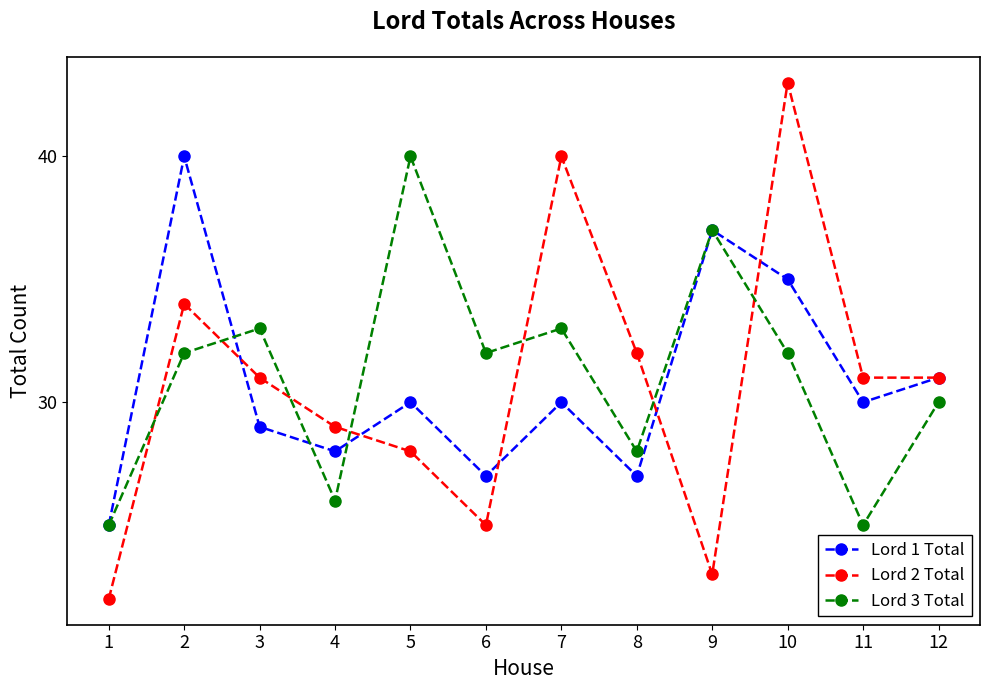

How many interior local peaks does the Lord 1 Total series have?

4